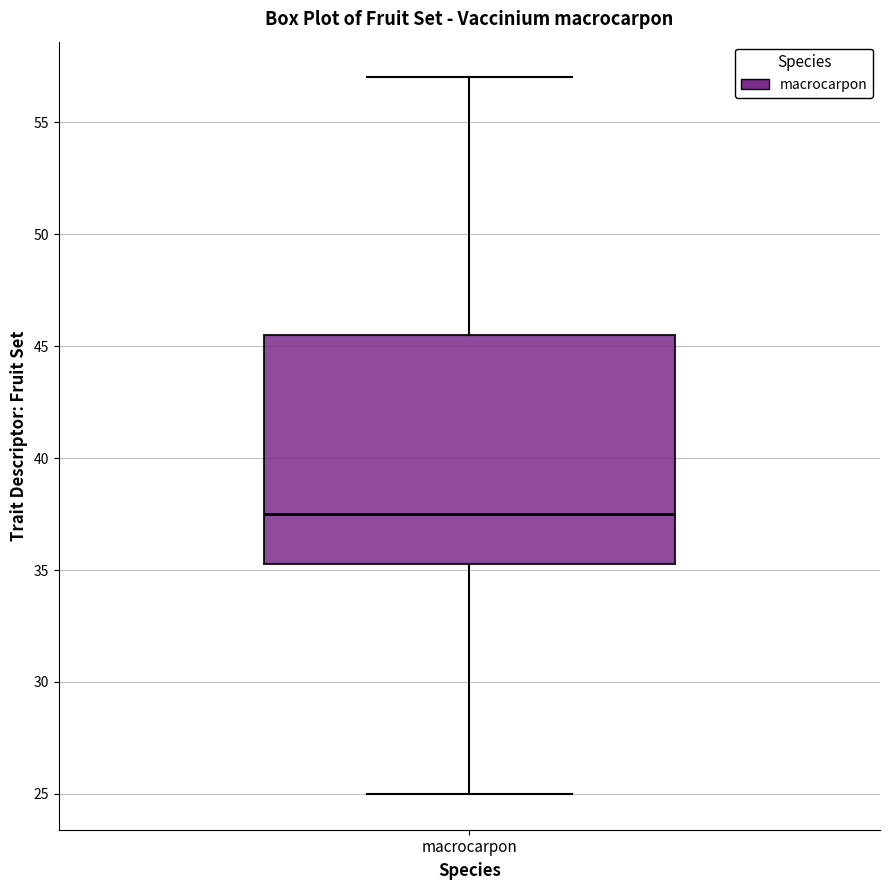

Transcribe this box plot: give where the median line is, the range the box spans, and where the two whiskers end, as read against the y-axis. The values are not printed on the chart, so give them approximately, as read against the axis.

median 37.5, box 35.5 to 45.5, whiskers 25.0 to 57.0